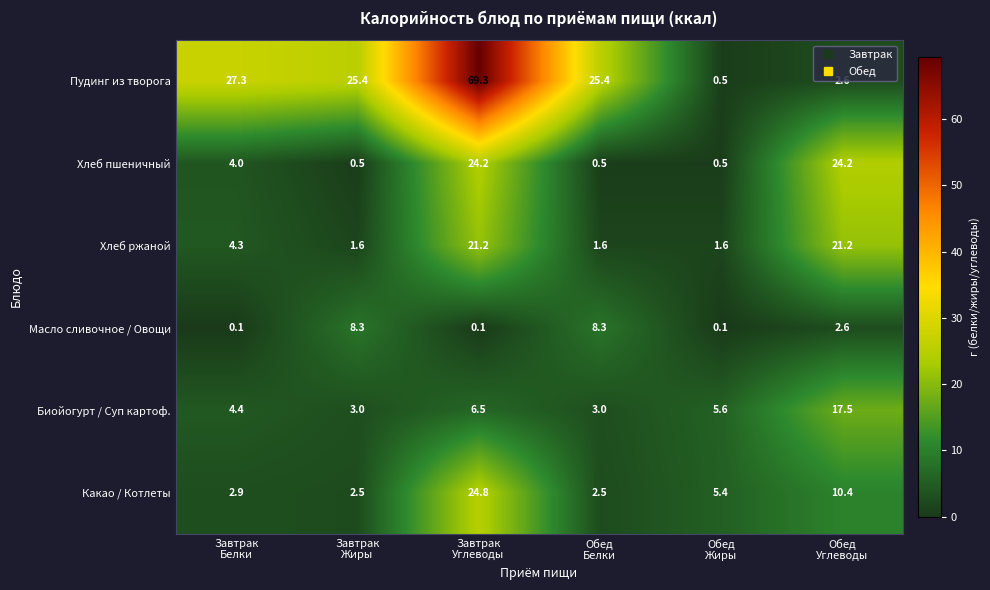

What is the greatest value displayed?

69.3